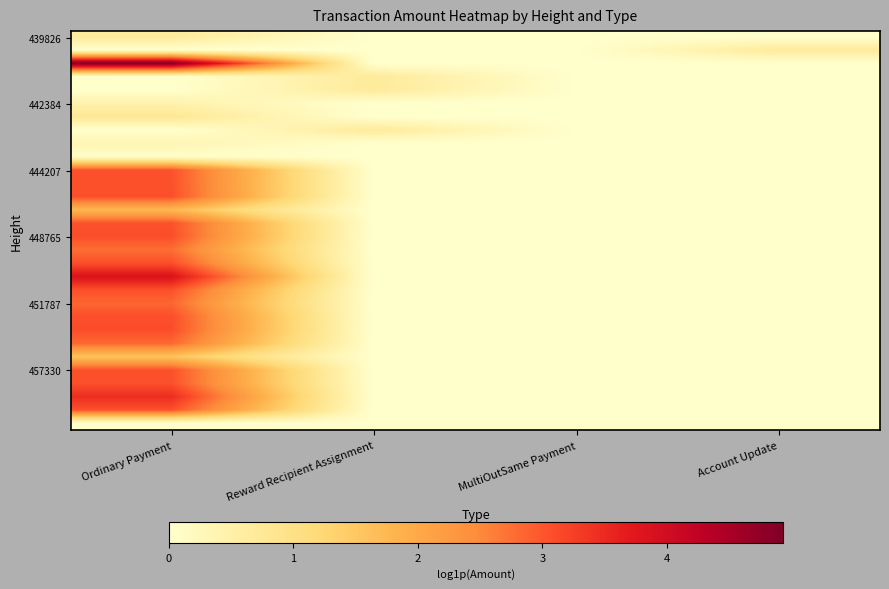

At how many categories does at least one series exceed 0?

4